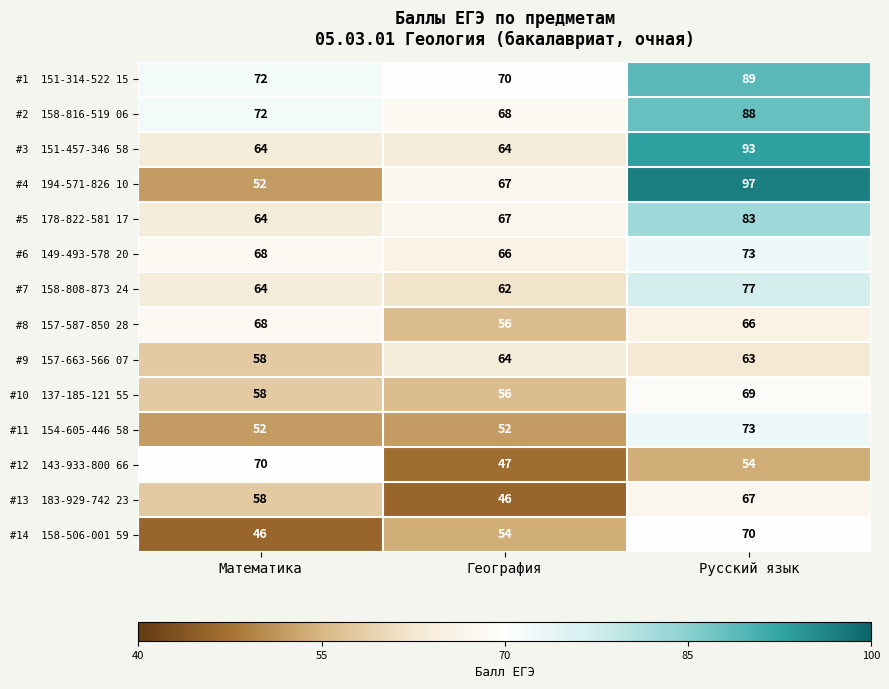

What is the total value across all series at География?

839